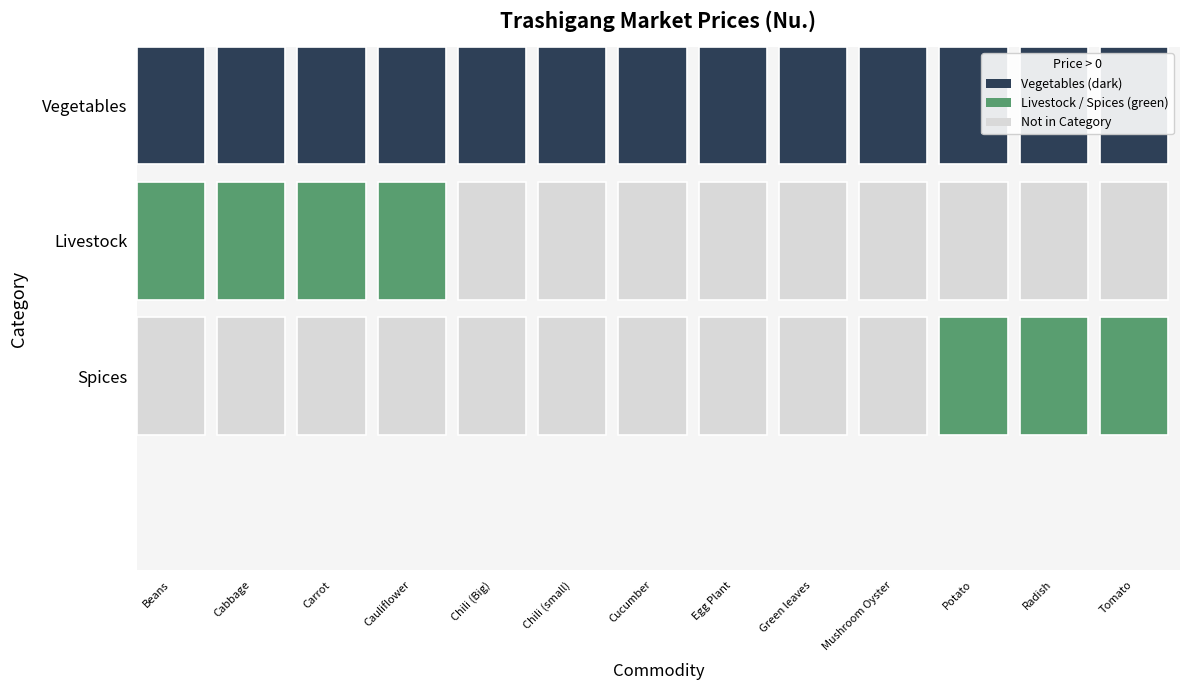

Which category has the highest value across all series?

Mushroom Oyster